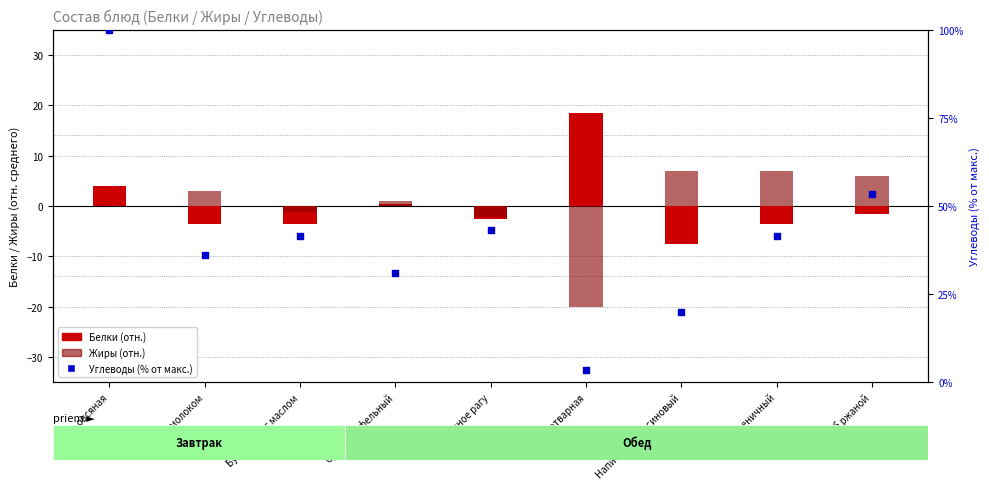

At how many categories does at least one series exceed 77?

1